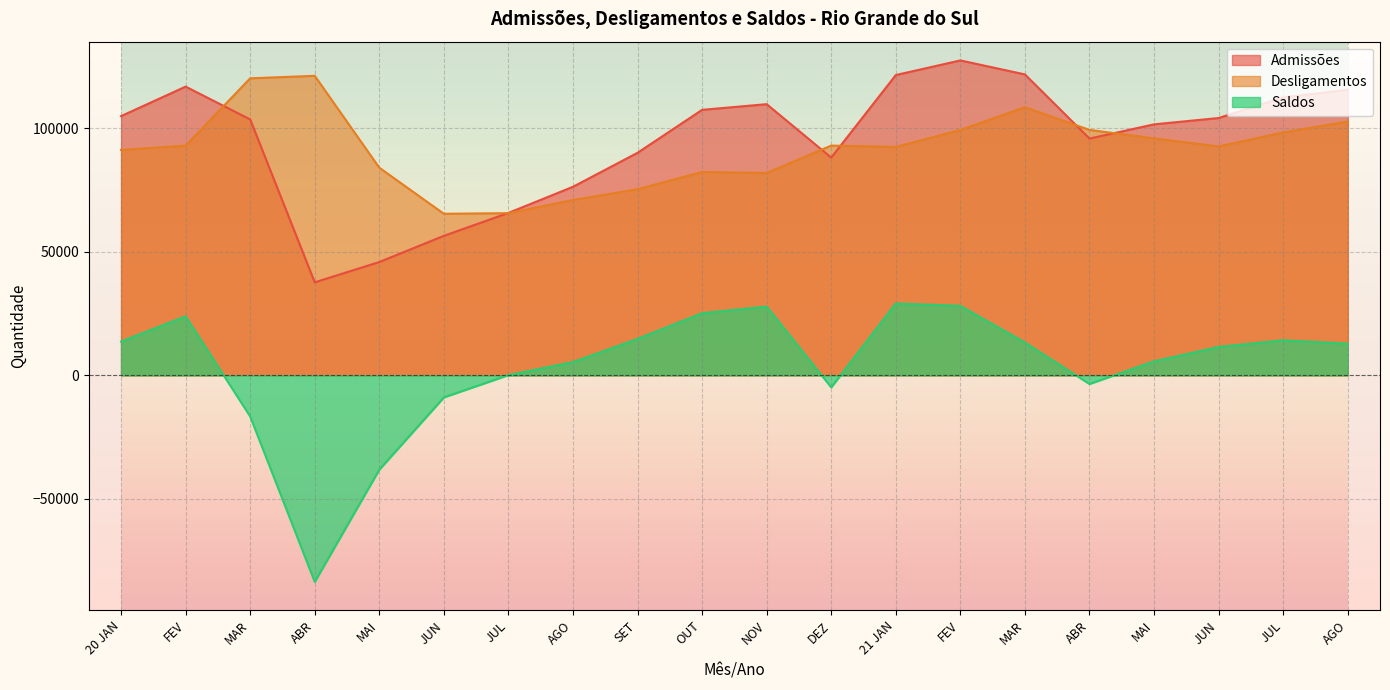

Reading right to left, extract all data points from this chart.

Admissões: AGO=115516	JUL=112474	JUN=104108	MAI=101550	ABR=95797	MAR=121748	FEV=127412	21 JAN=121495	DEZ=88099	NOV=109711	OUT=107418	SET=90039	AGO=76294	JUL=65720	JUN=56444	MAI=45853	ABR=37631	MAR=103541	FEV=116815	20 JAN=104878
Desligamentos: AGO=102681	JUL=98288	JUN=92607	MAI=95878	ABR=99298	MAR=108476	FEV=99287	21 JAN=92420	DEZ=92957	NOV=81881	OUT=82267	SET=75293	AGO=70933	JUL=65620	JUN=65374	MAI=84003	ABR=121180	MAR=120171	FEV=92944	20 JAN=91206
Saldos: AGO=12835	JUL=14186	JUN=11501	MAI=5672	ABR=-3501	MAR=13272	FEV=28125	21 JAN=29075	DEZ=-4858	NOV=27830	OUT=25151	SET=14746	AGO=5361	JUL=100	JUN=-8930	MAI=-38150	ABR=-83549	MAR=-16630	FEV=23871	20 JAN=13672